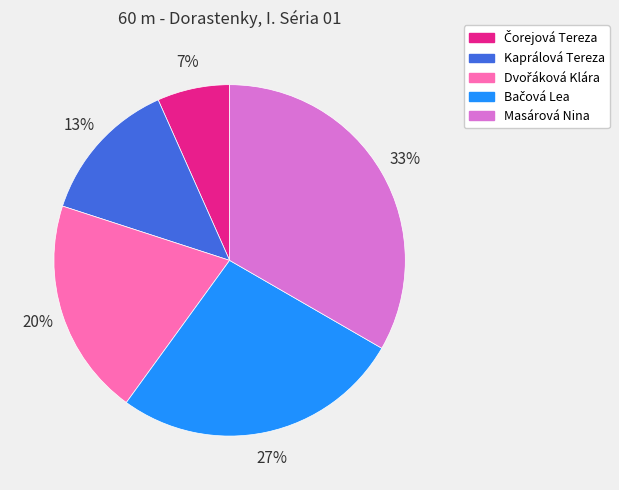

Is there a majority slice in this chart?

No